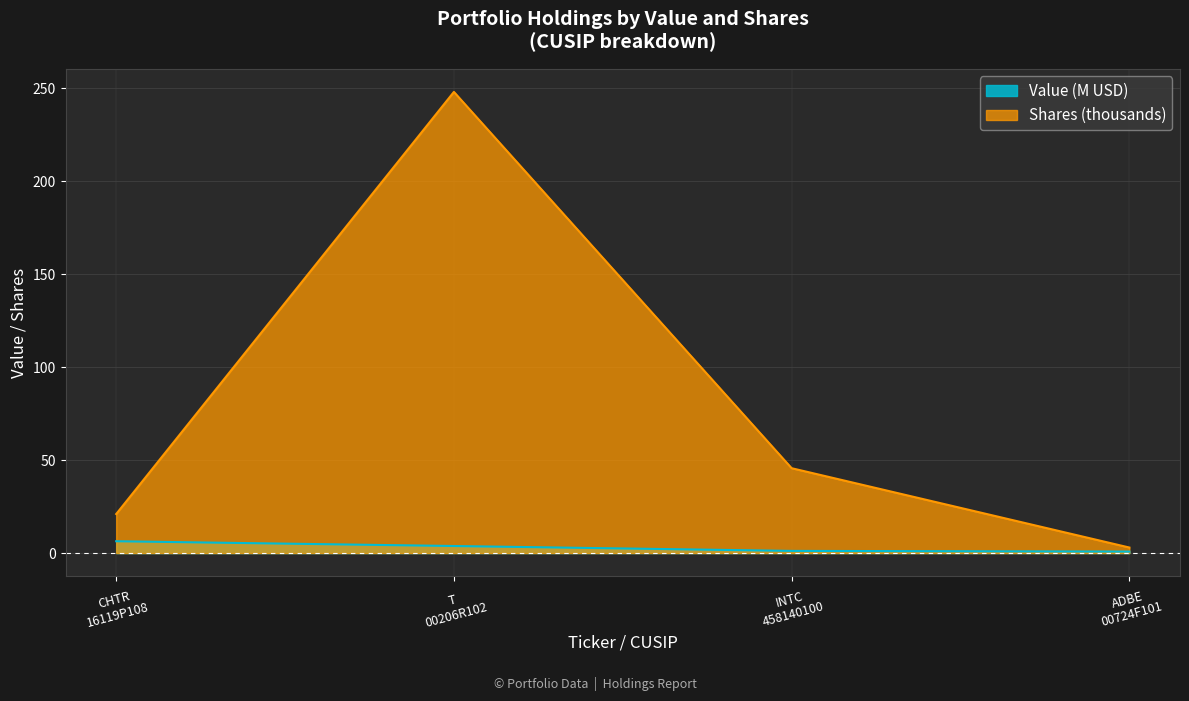

What is the average value of the Shares or principal amount series?

79.4